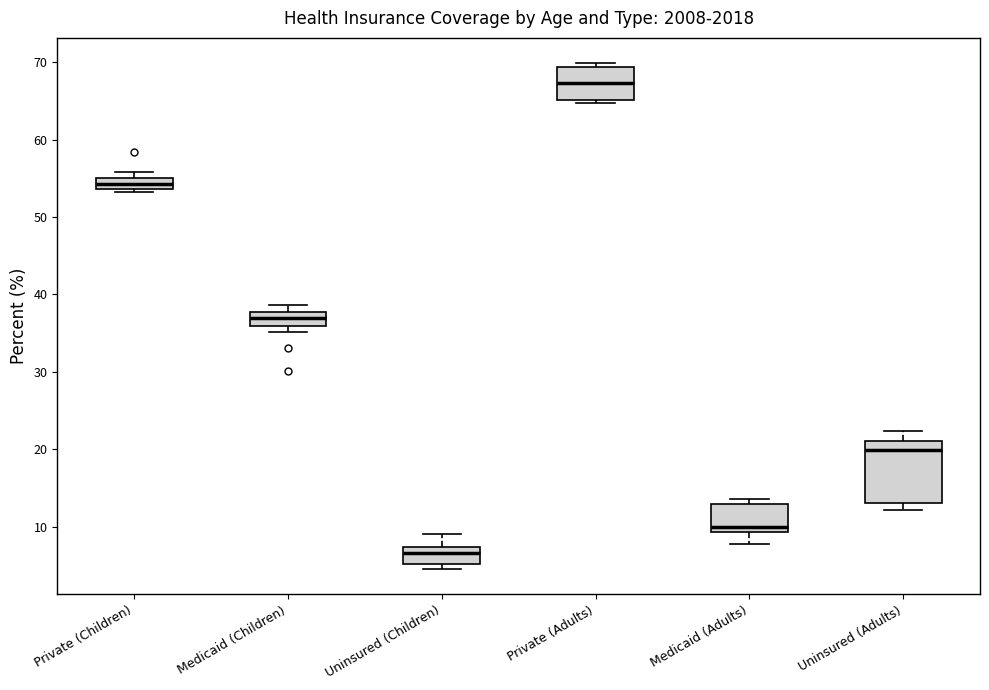

Which box is the tallest, from its lower edge to its upper edge?

Uninsured (Adults)